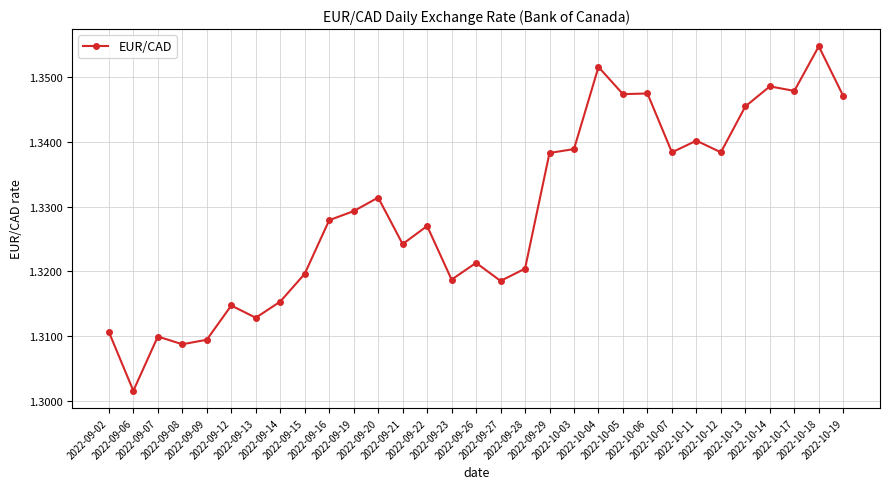

What is the label of the 20th point from the left?

2022-10-03